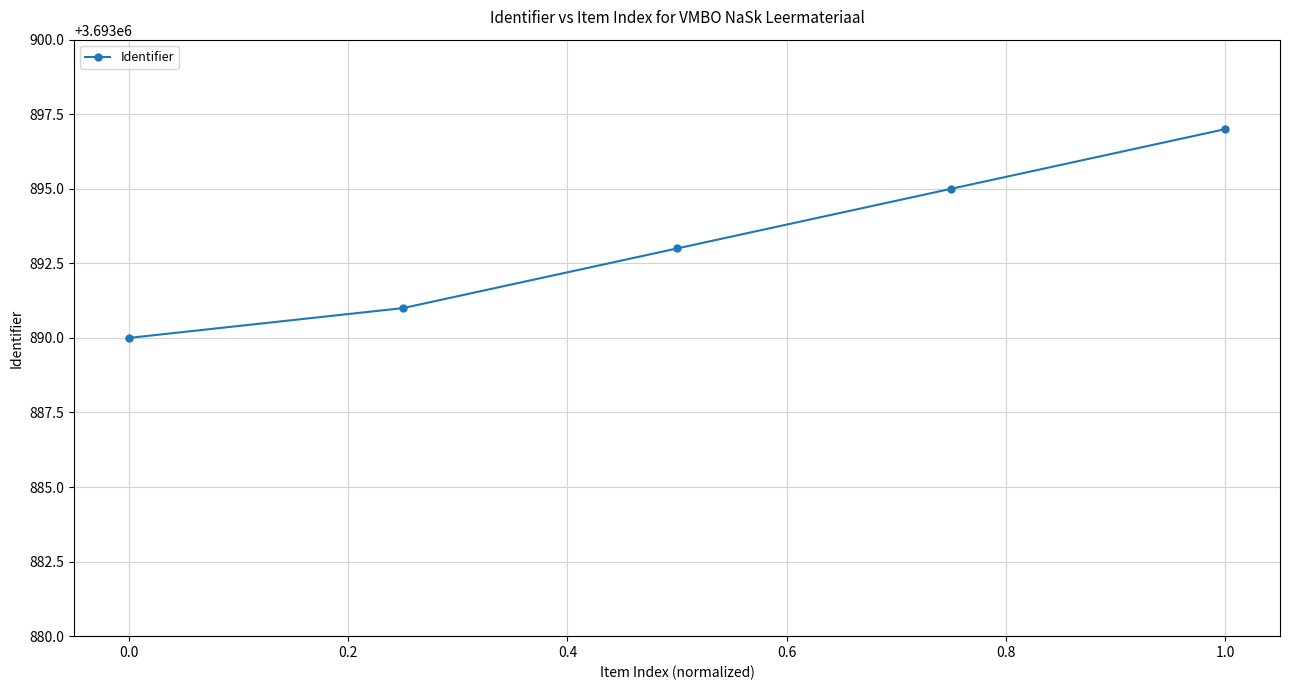

What is the maximum value shown in the chart?

3693897